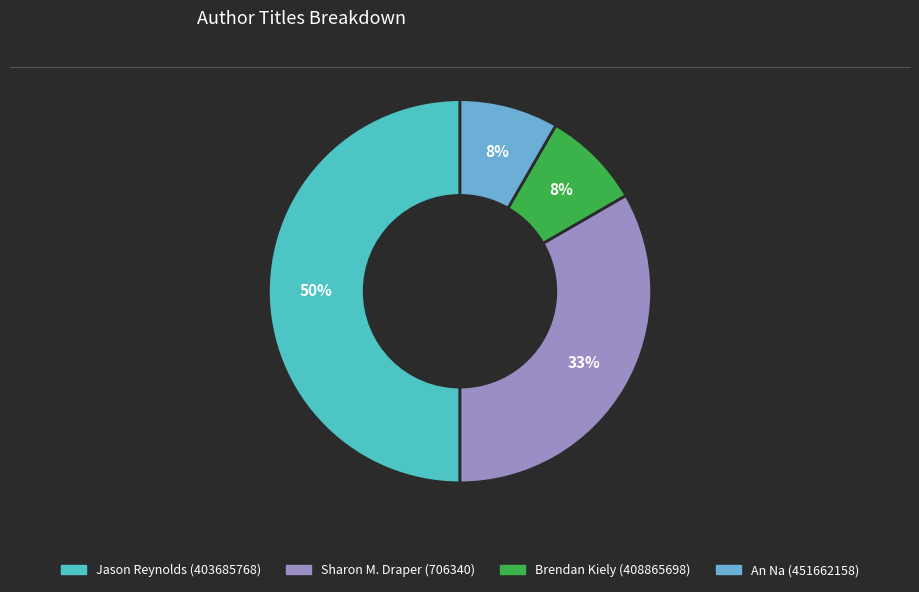

Is it true that Jason Reynolds (403685768) is 61% of the pie?

False